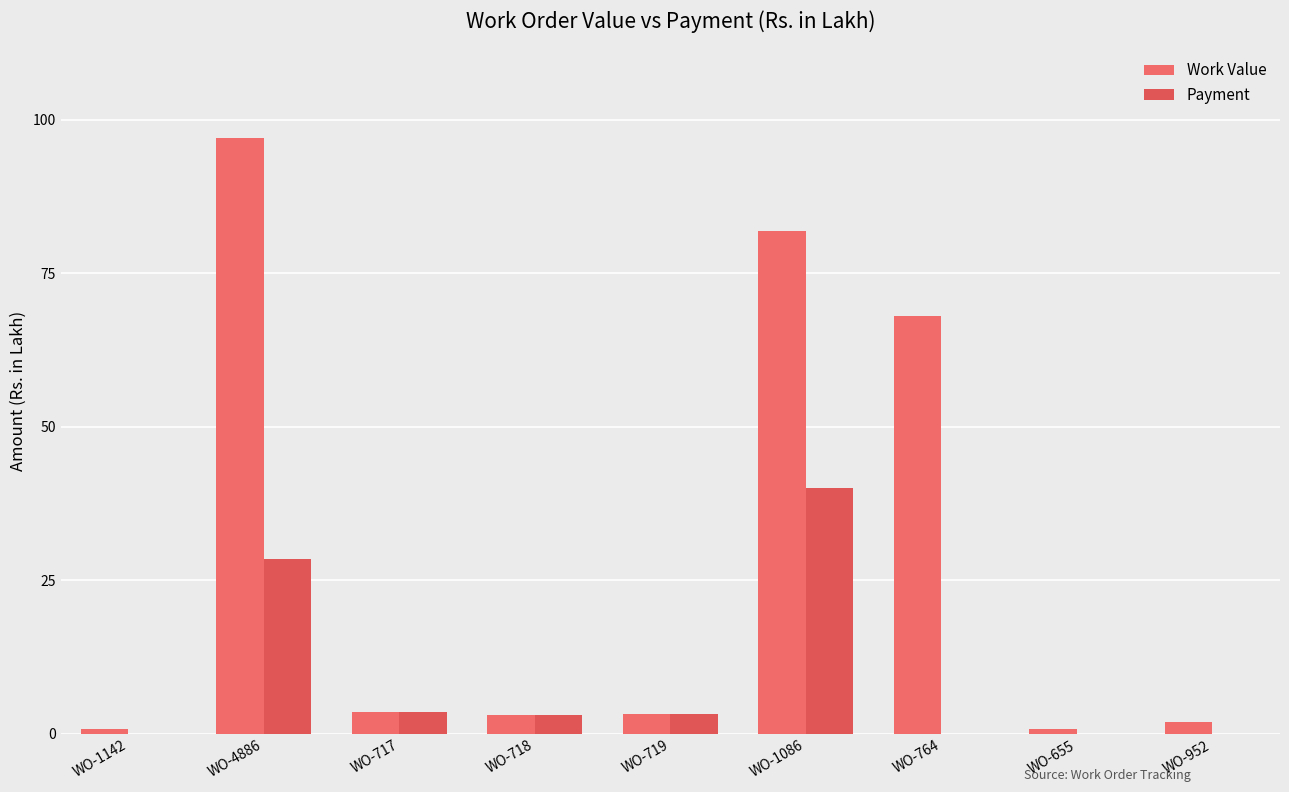

What is the total value across all series at WO-717?

7.2